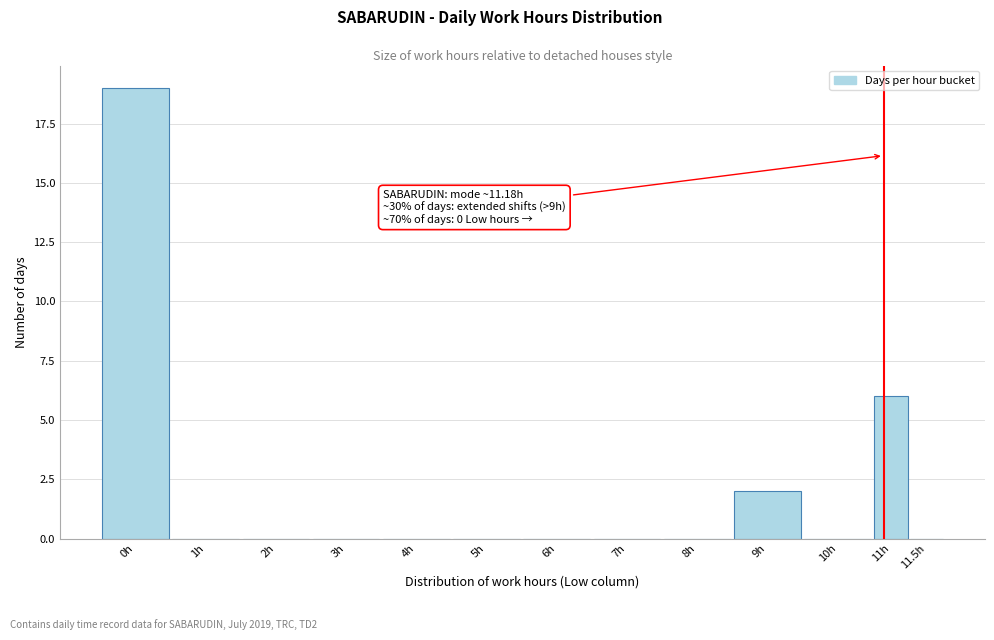

Reading left to right, extract all data points from this chart.

0h=19	1h=0	2h=0	3h=0	4h=0	5h=0	6h=0	7h=0	8h=0	9h=2	10h=0	11h=6	11.5h=0